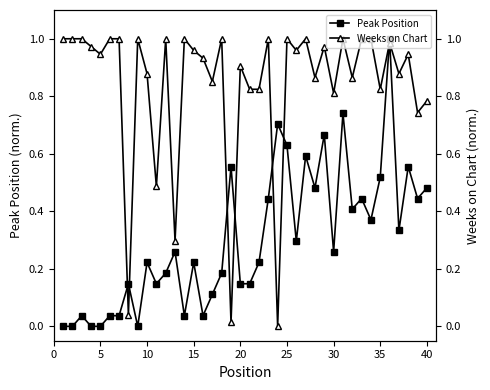

True or false: Peak Position and Weeks on Chart intersect in this chart.

True